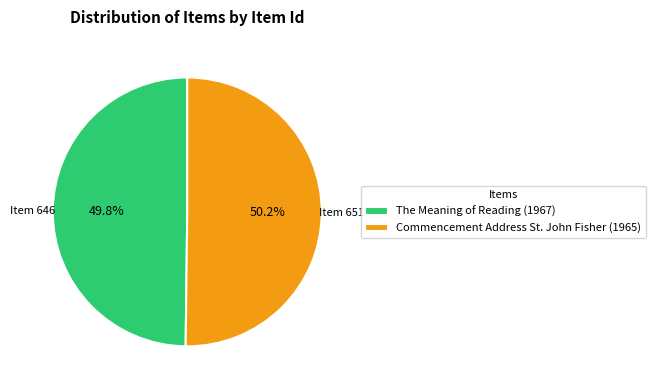

Combined, do Commencement Address St. John Fisher (1965) and The Meaning of Reading (1967) account for over 50%?

Yes